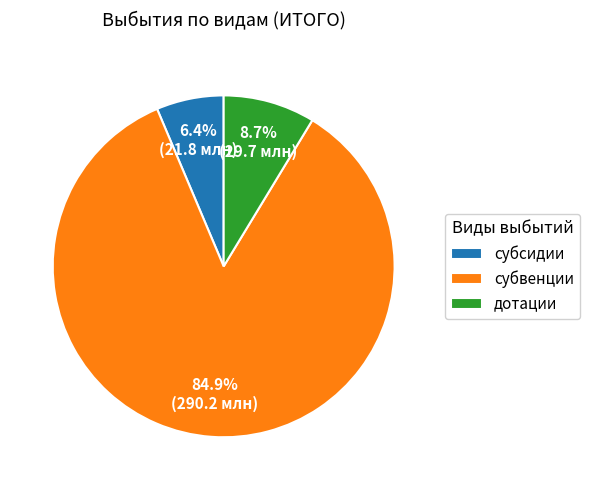

Count the number of slices in the pie.

3